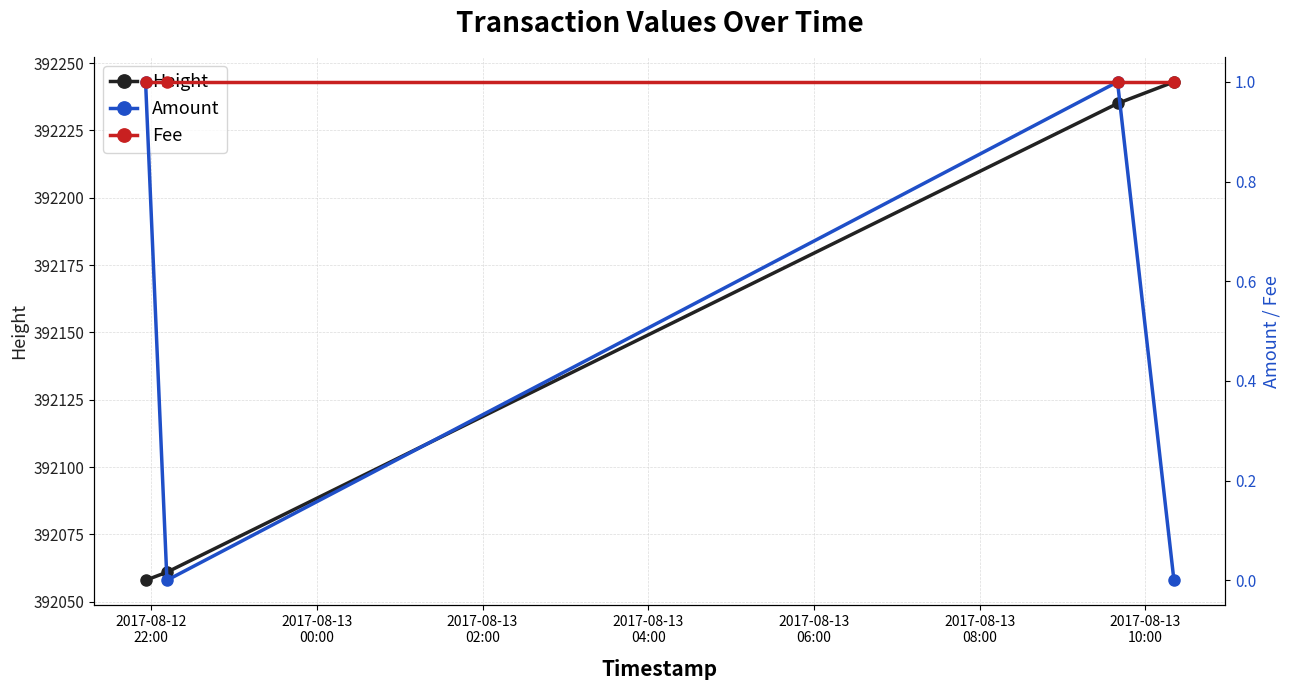

What is the minimum value for Height?

392058